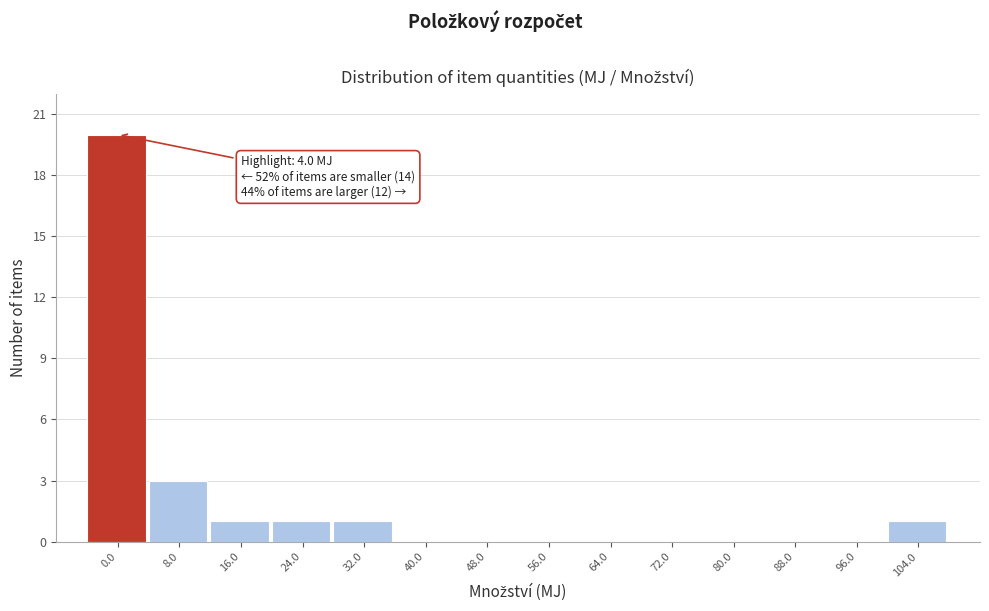

Reading left to right, transcribe all the data shown in this chart.

0.0=20	8.0=3	16.0=1	24.0=1	32.0=1	40.0=0	48.0=0	56.0=0	64.0=0	72.0=0	80.0=0	88.0=0	96.0=0	104.0=1